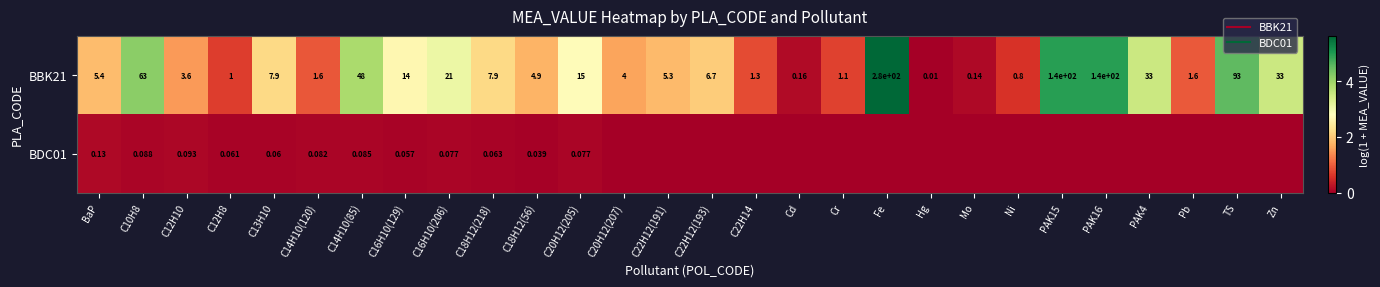

True or false: BBK21 has a value of 2.0 at PAK16.

False